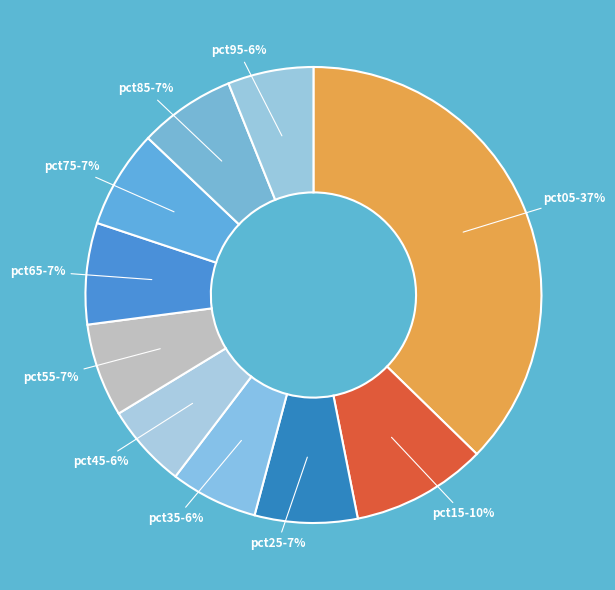

To the nearest percent, what is the difference between the pct65 and pct95 slice percentages?

1%